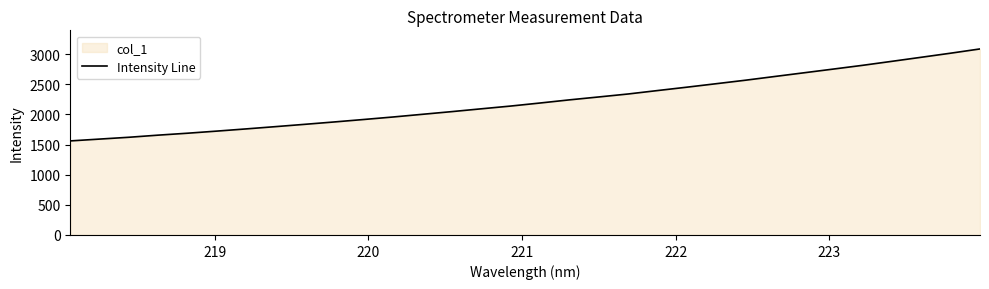

What is the sum of all values?

71034.6